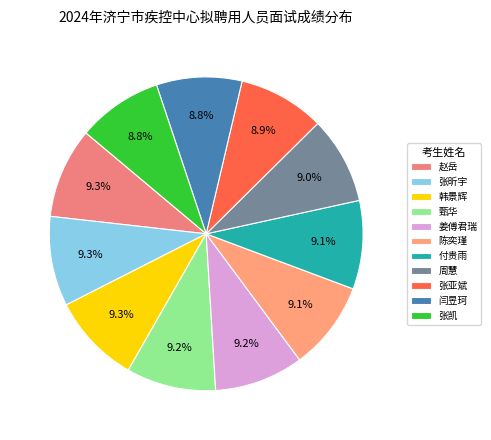

Which slice is the largest?

赵岳